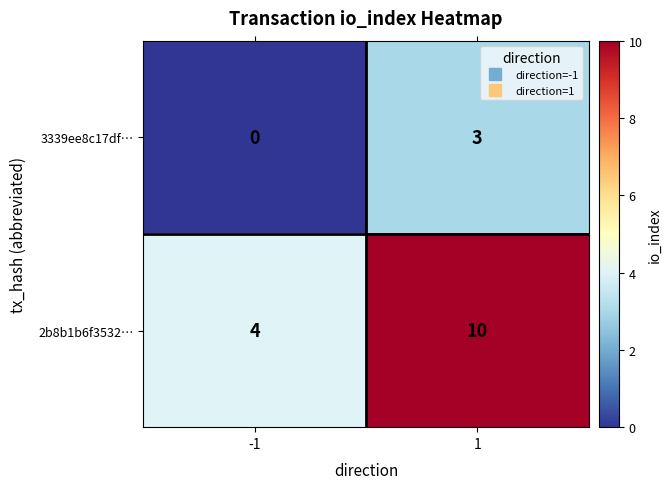

Is it true that 3339ee8c17df… equals 3 at 1?

True